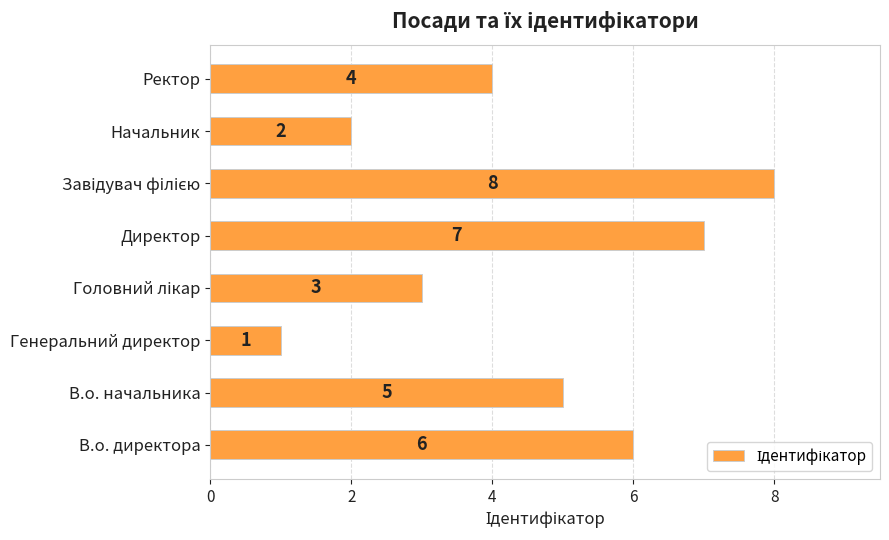

Where is the data nearest to the value 4?

Ректор